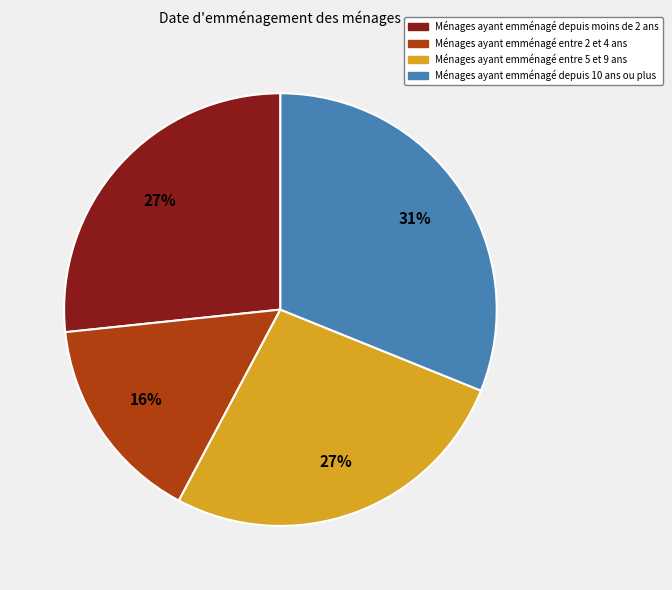

To the nearest percent, what is the average slice percentage?

25%